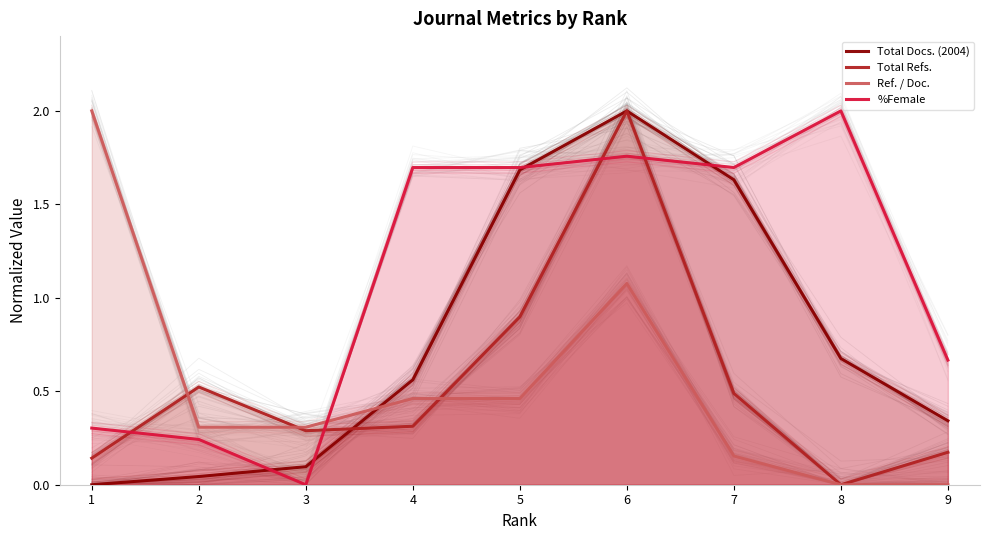

List the series in order of their peak value, highest first.

Total Docs. (2004), Total Refs., Ref. / Doc., %Female